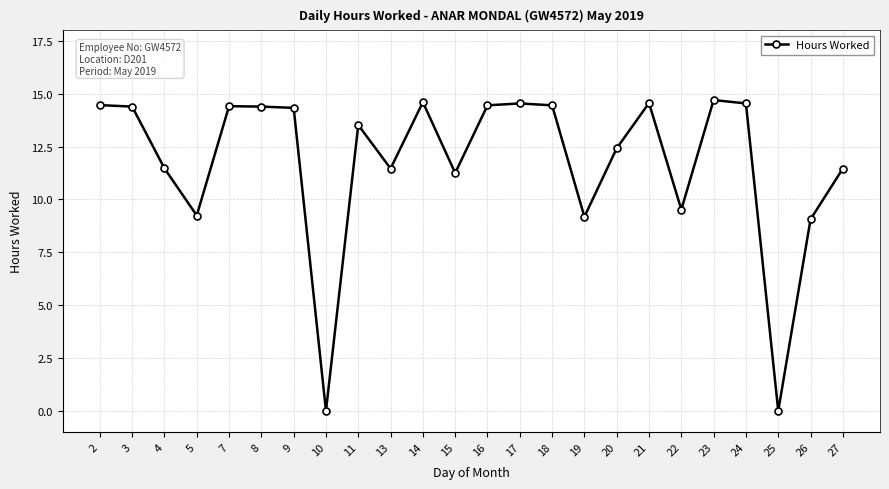

Approximately how many times larger is the value at 14 compared to 27?

1.3